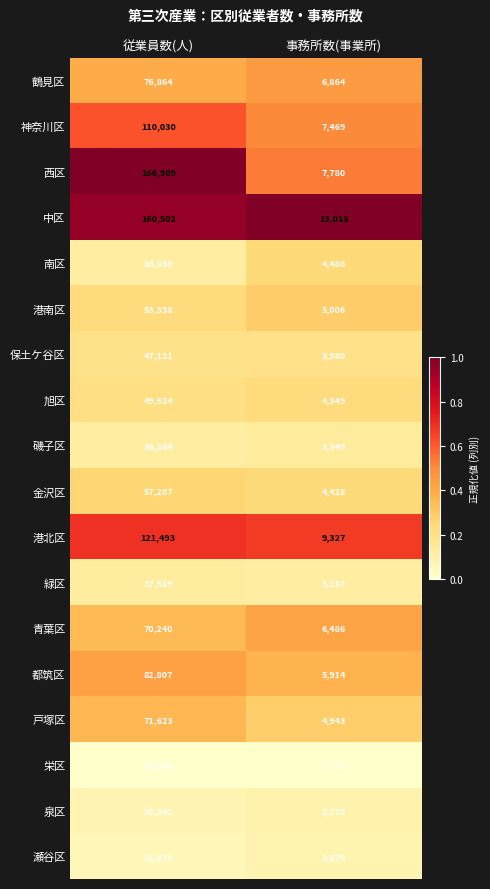

Which series has the largest total across all categories?

西区